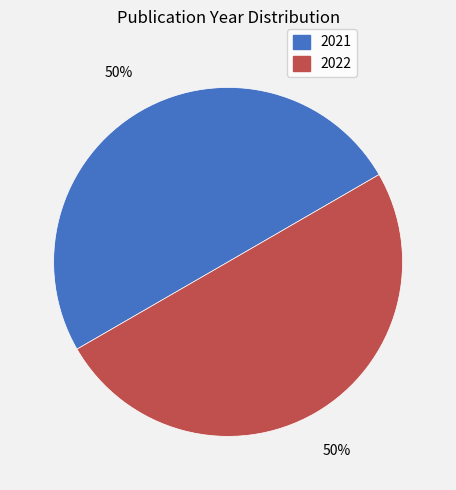

What is the ratio of the value at 2021 to the value at 2022?

1.0